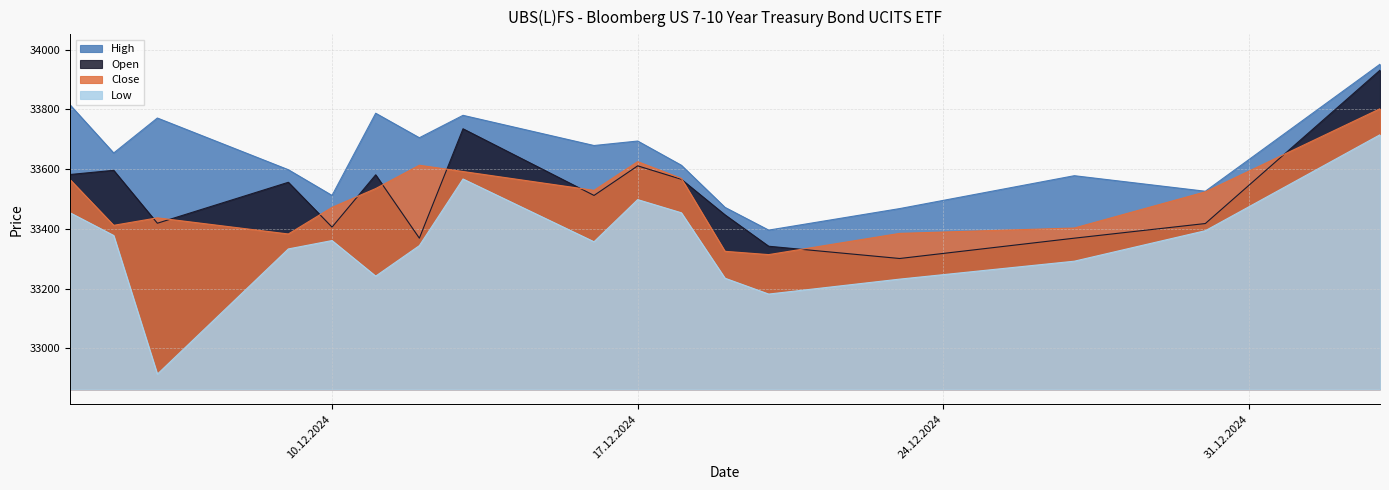

Which series has the widest spread of values?

Low